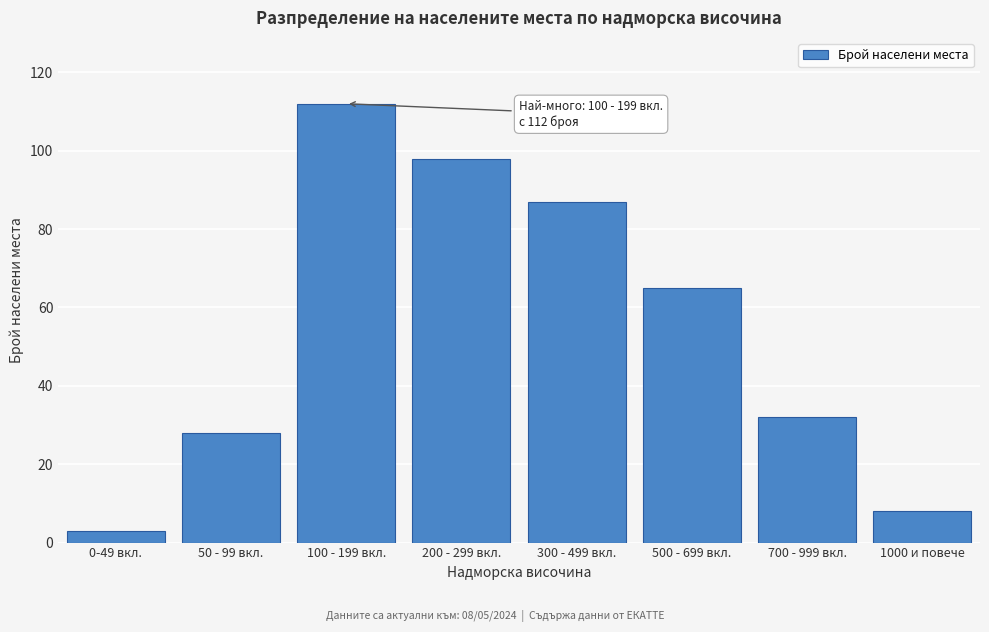

Reading right to left, what are all the values shown in this chart?

1000 и повече=8	700 - 999 вкл.=32	500 - 699 вкл.=65	300 - 499 вкл.=87	200 - 299 вкл.=98	100 - 199 вкл.=112	50 - 99 вкл.=28	0-49 вкл.=3